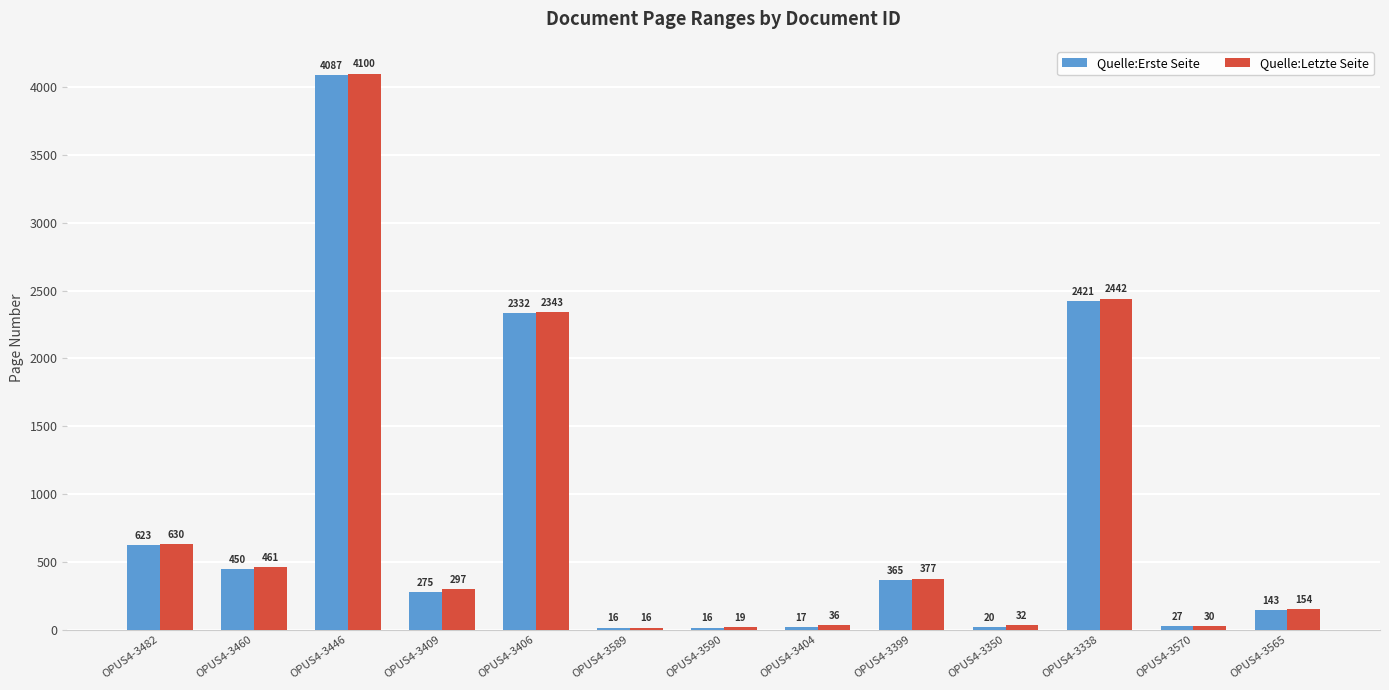

Between OPUS4-3446 and OPUS4-3399, which series saw the biggest shift?

Quelle:Letzte Seite